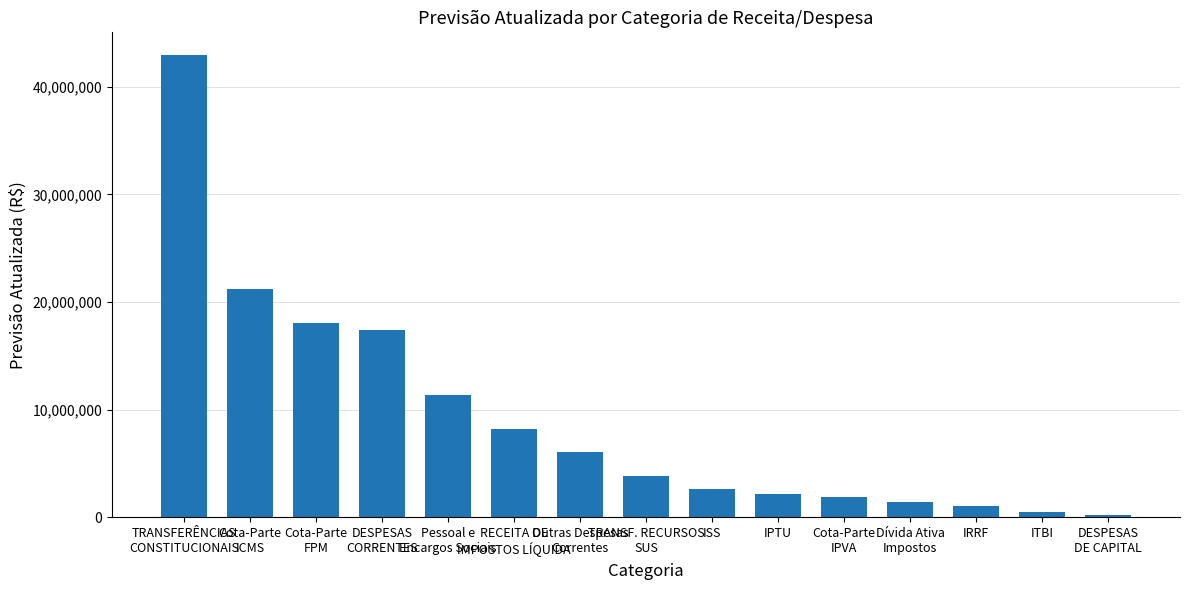

How many data points does each series have?

15